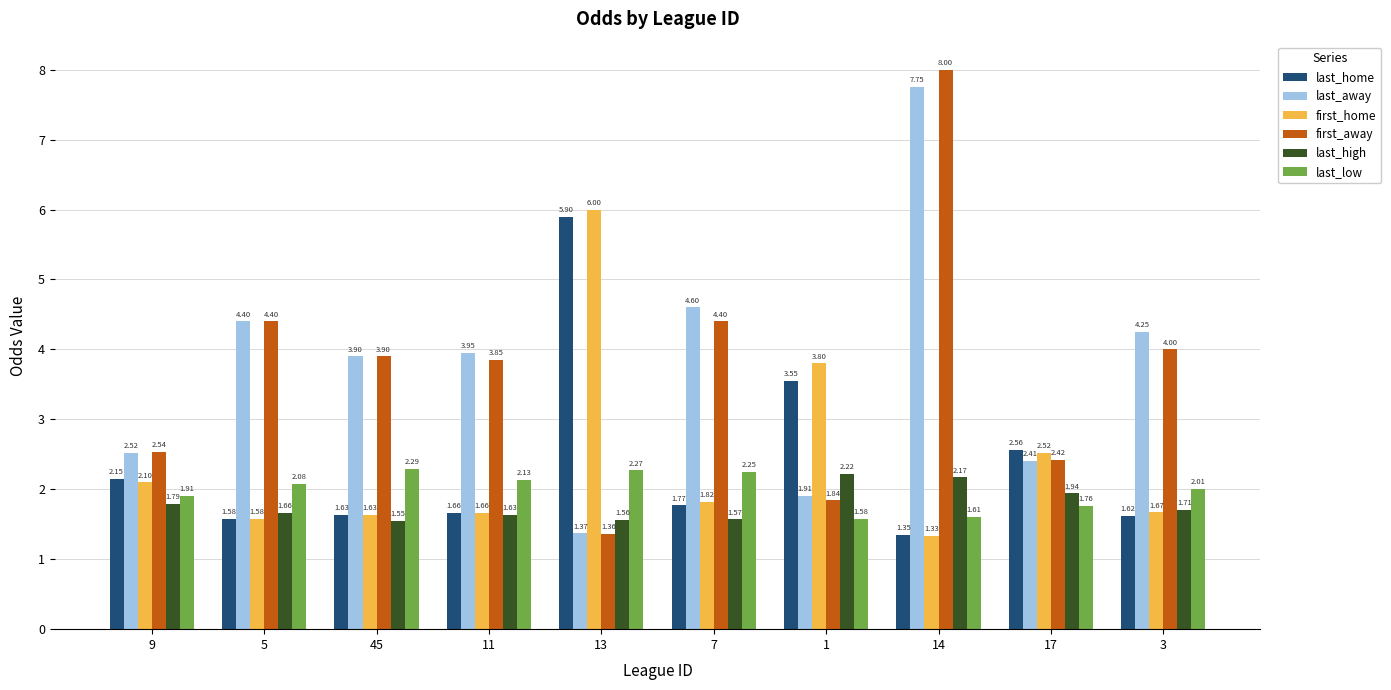

Rank the series by their maximum value, from highest to lowest.

first_away, last_away, first_home, last_home, last_low, last_high